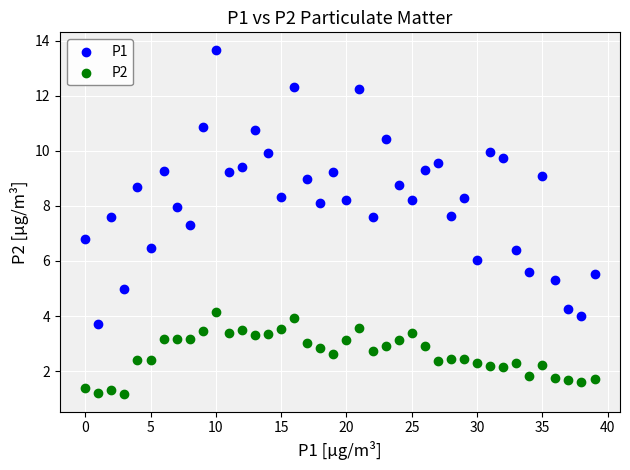

Which series has the widest spread of Y values?

P1